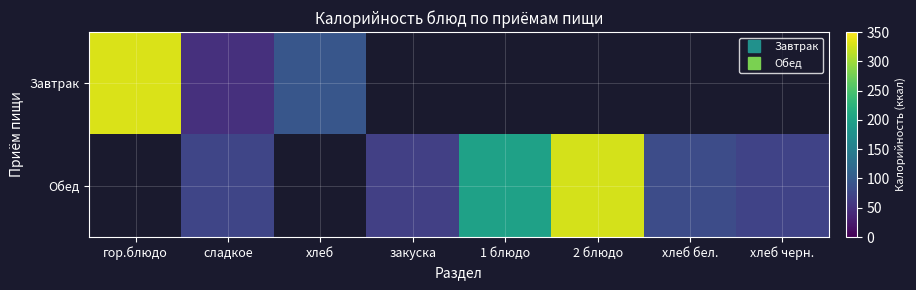

What is the minimum value for Завтрак?

48.0